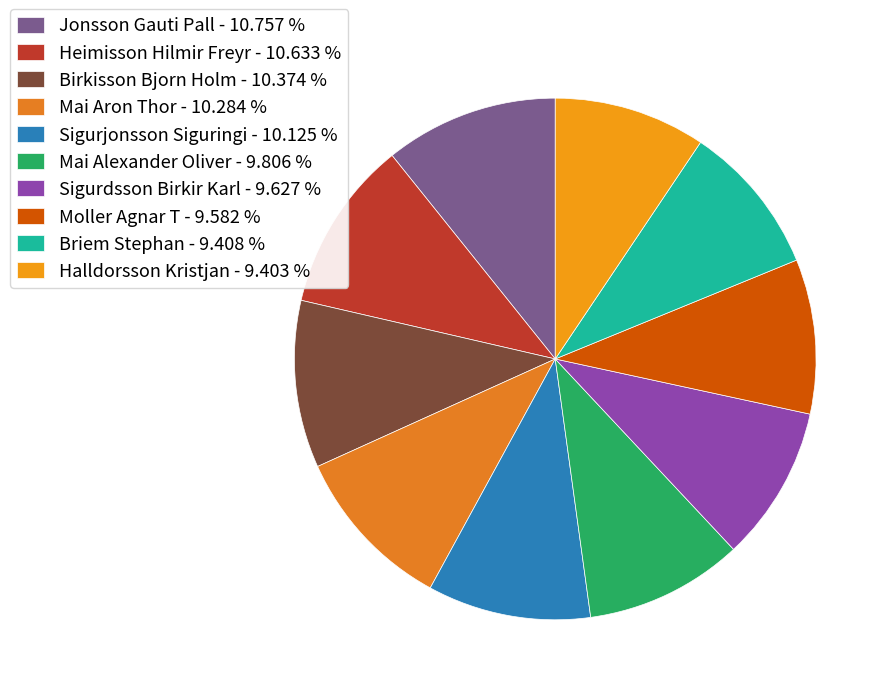

Which slice is the largest?

Jonsson Gauti Pall